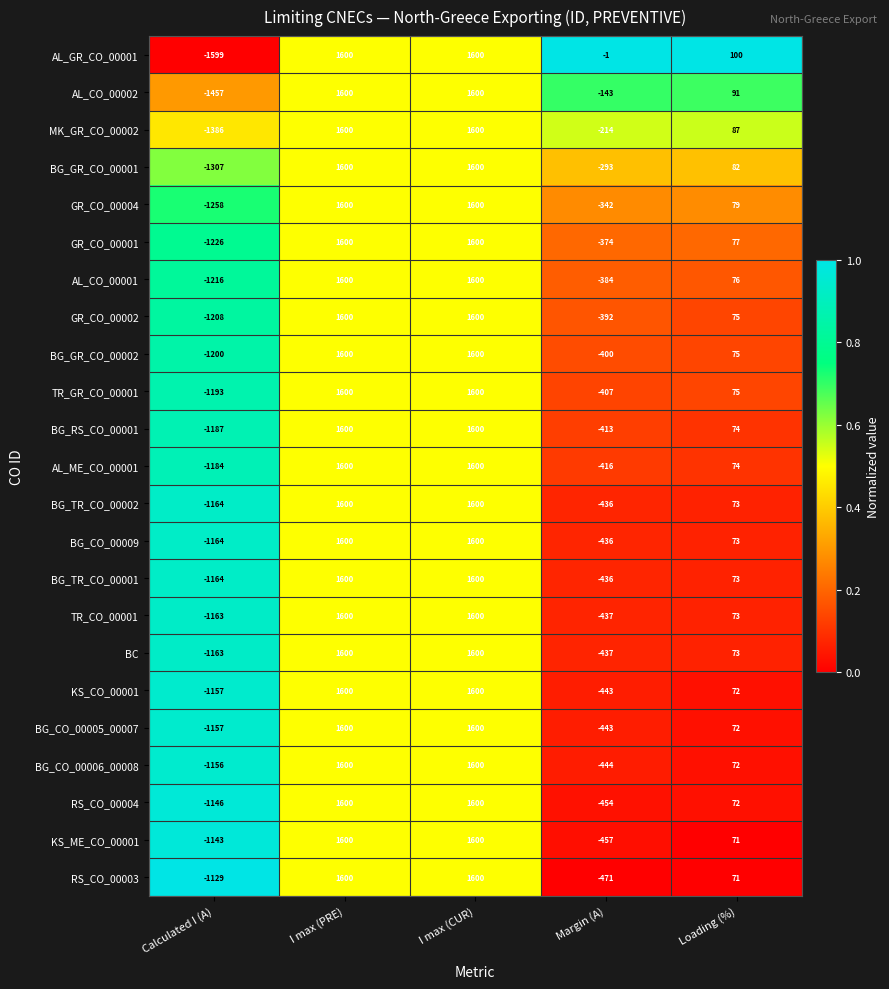

What is the total value across all series at I max (CUR)?

36800